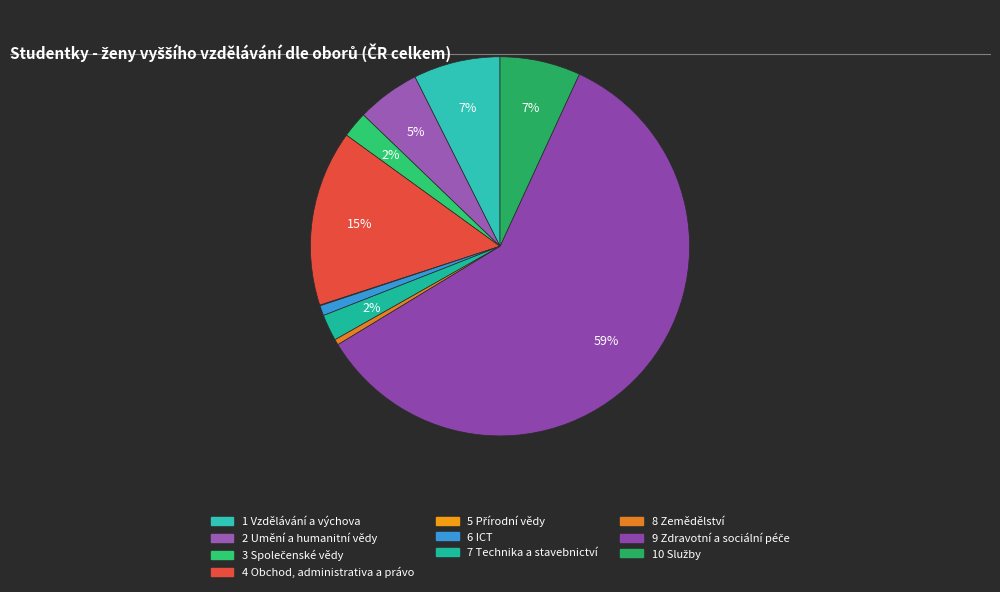

Count the number of slices in the pie.

10